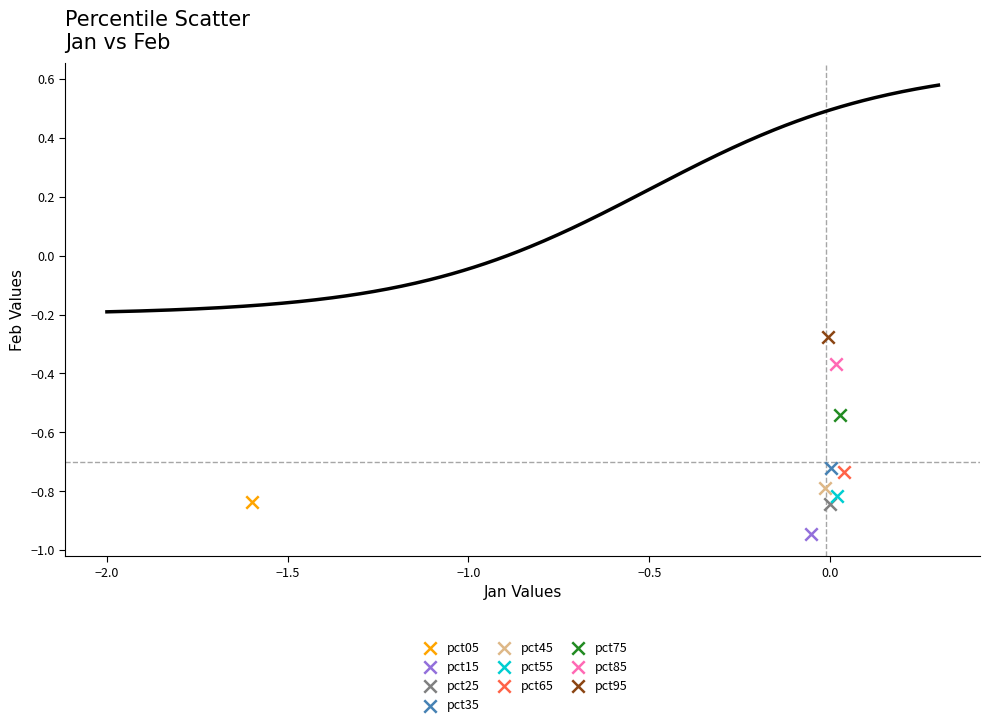

What are all the series names shown in the legend?

pct05, pct15, pct25, pct35, pct45, pct55, pct65, pct75, pct85, pct95